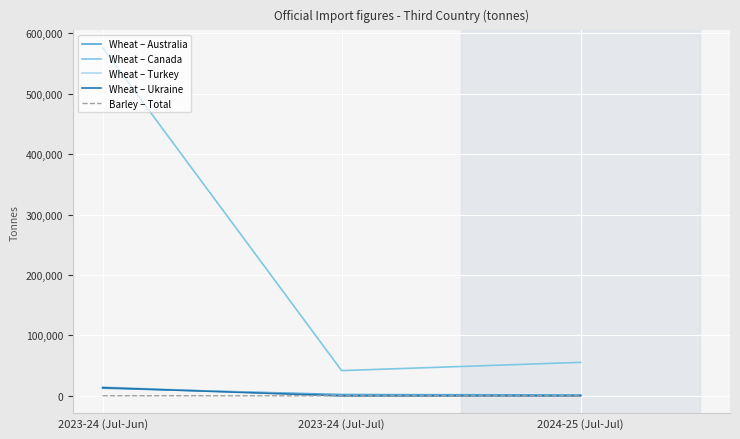

Which series changed the most between 2023-24 (Jul-Jun) and 2024-25 (Jul-Jul)?

Wheat – Canada